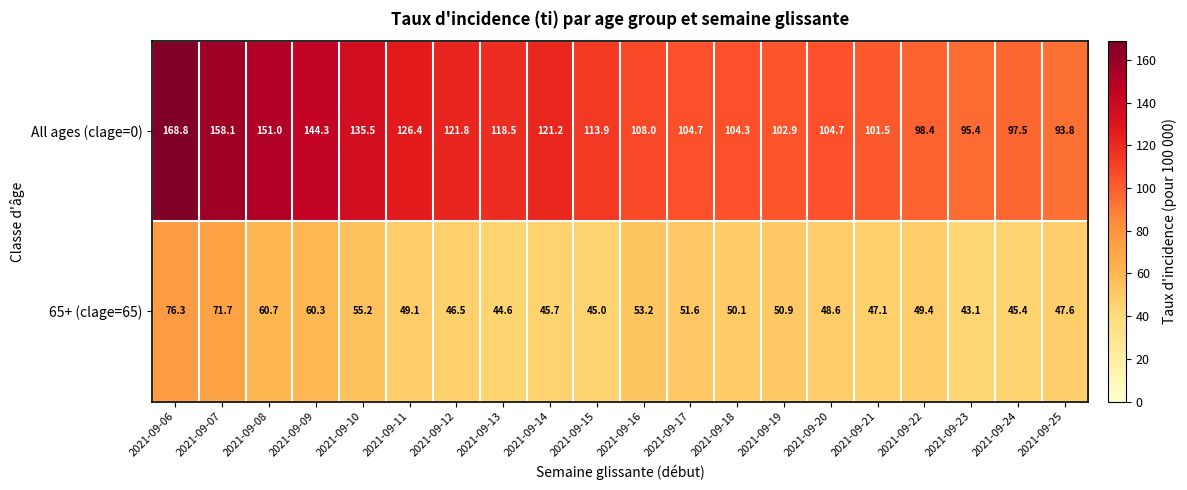

What is the average value of the All ages (clage=0) series?

118.5